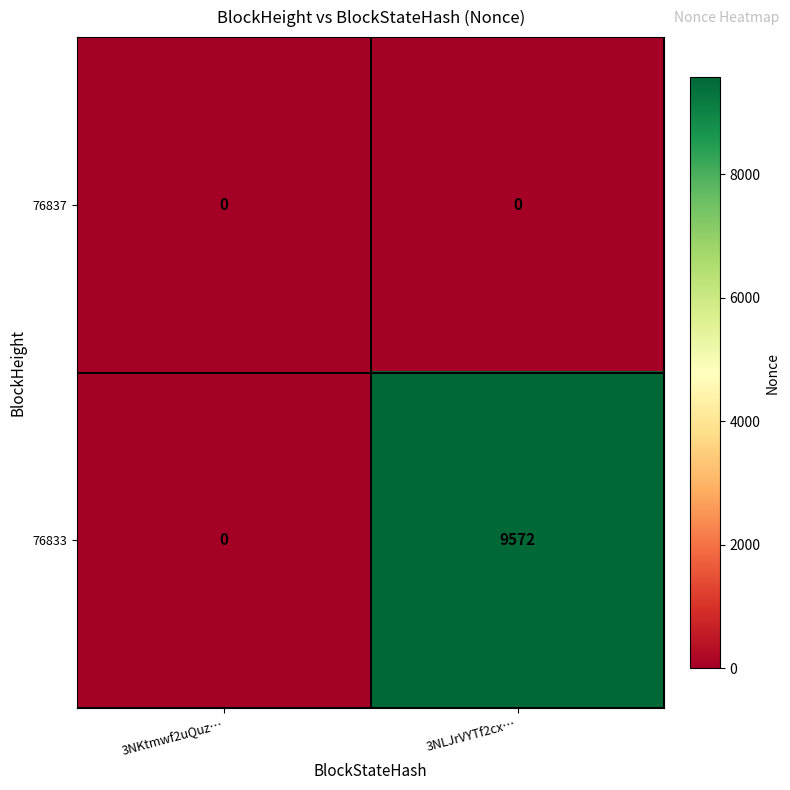

Reading right to left, what are all the values shown in this chart?

76837: 0	0
76833: 9572	0